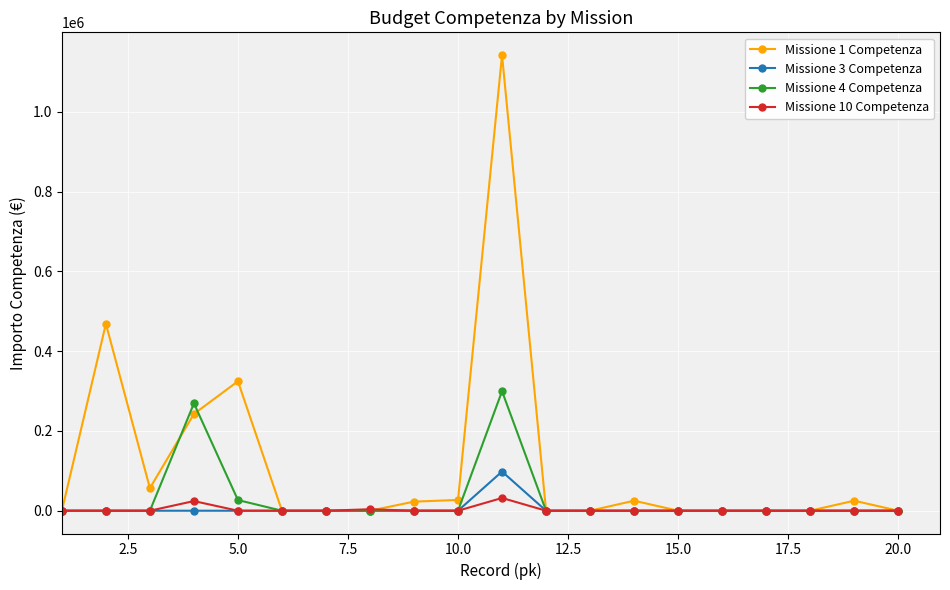

Rank the series by their maximum value, from lowest to highest.

Missione 10 Competenza, Missione 3 Competenza, Missione 4 Competenza, Missione 1 Competenza